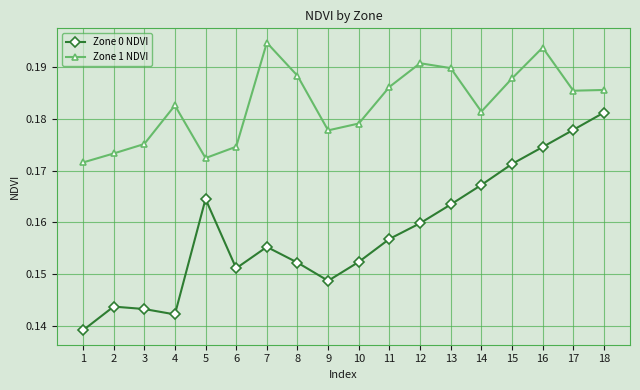

True or false: Zone 0 NDVI and Zone 1 NDVI cross at least once.

False